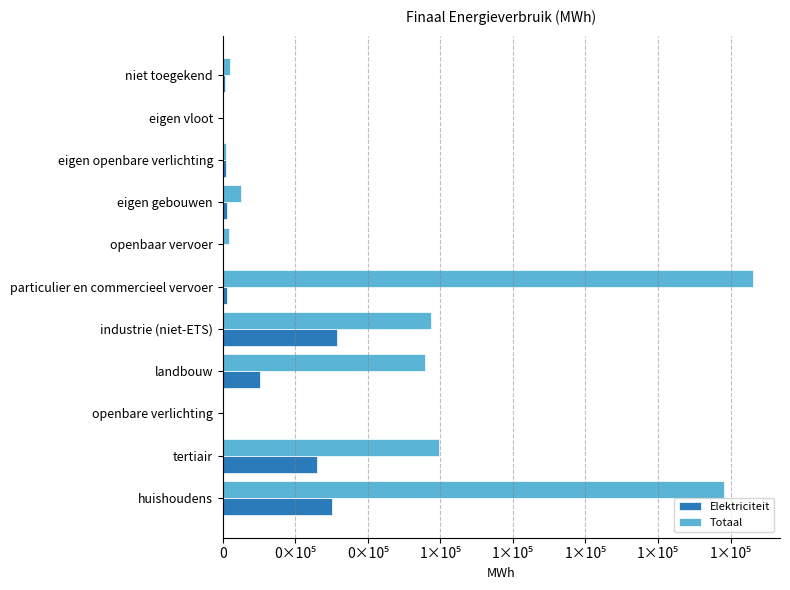

Which series has the largest total across all categories?

Totaal